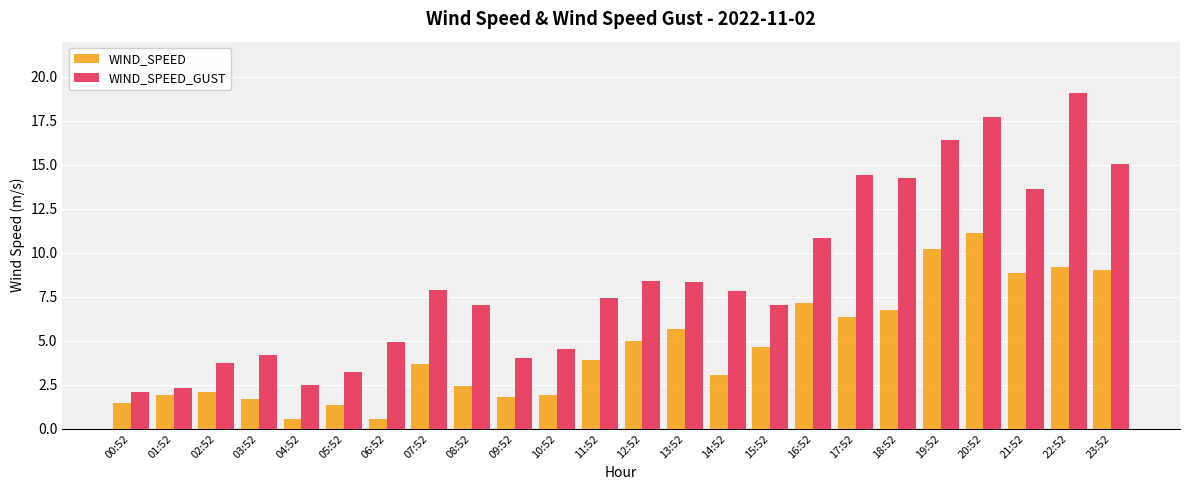

Where is WIND_SPEED_GUST nearest to the value 10?

16:52